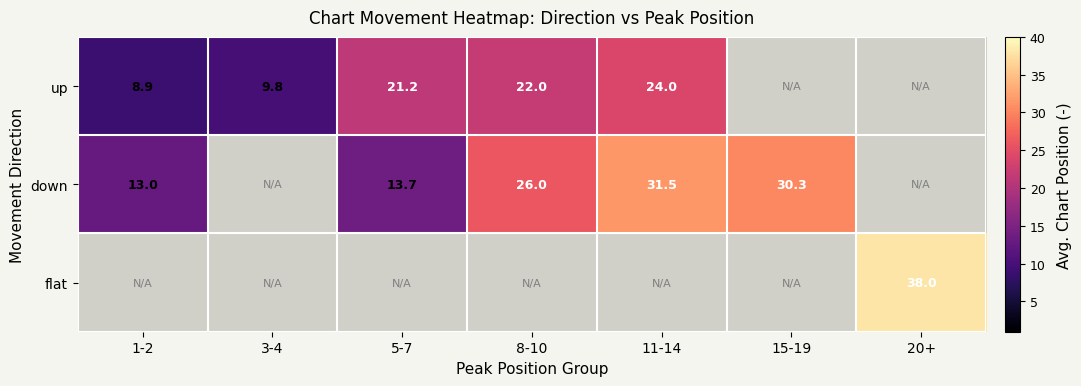

The value of flat at 20+ is 38.0. True or false?

True